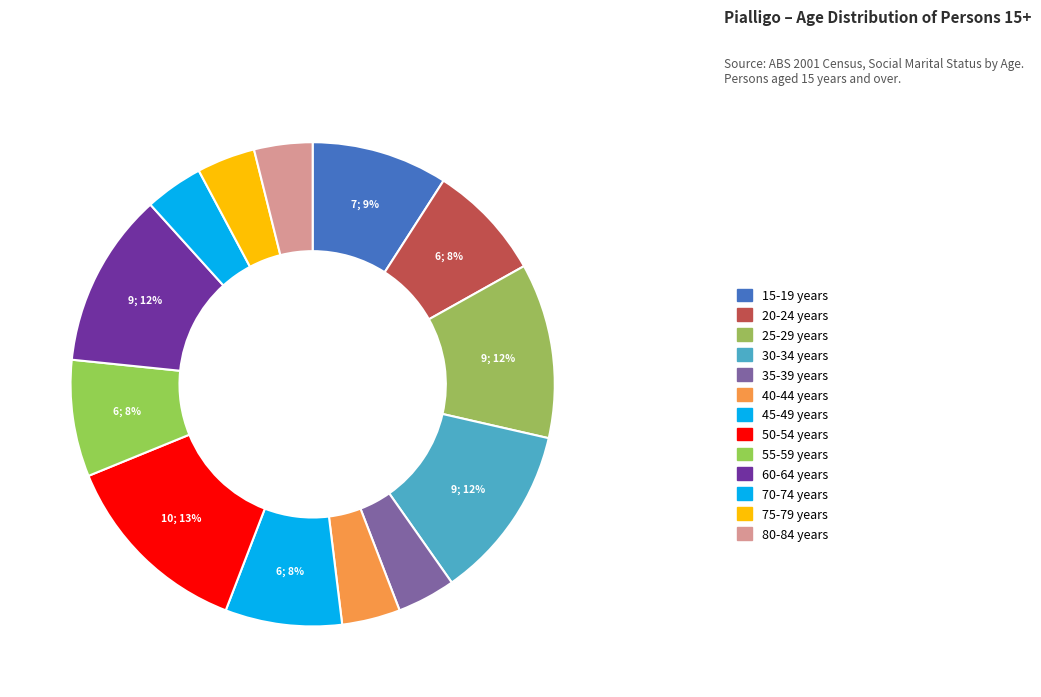

Which category has the smallest portion of the pie?

35-39 years